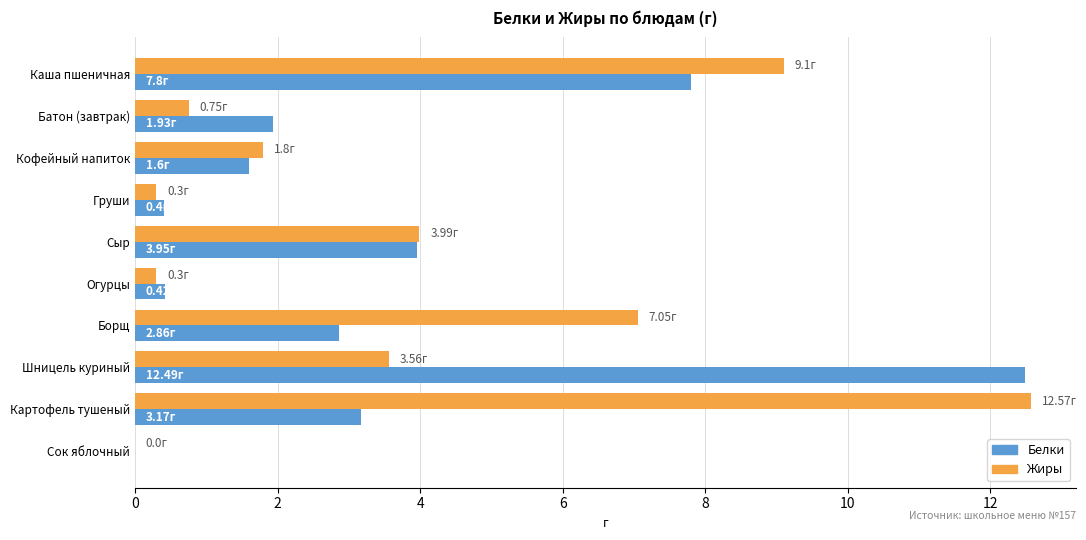

Between Каша пшеничная and Сыр, which series saw the biggest shift?

Жиры